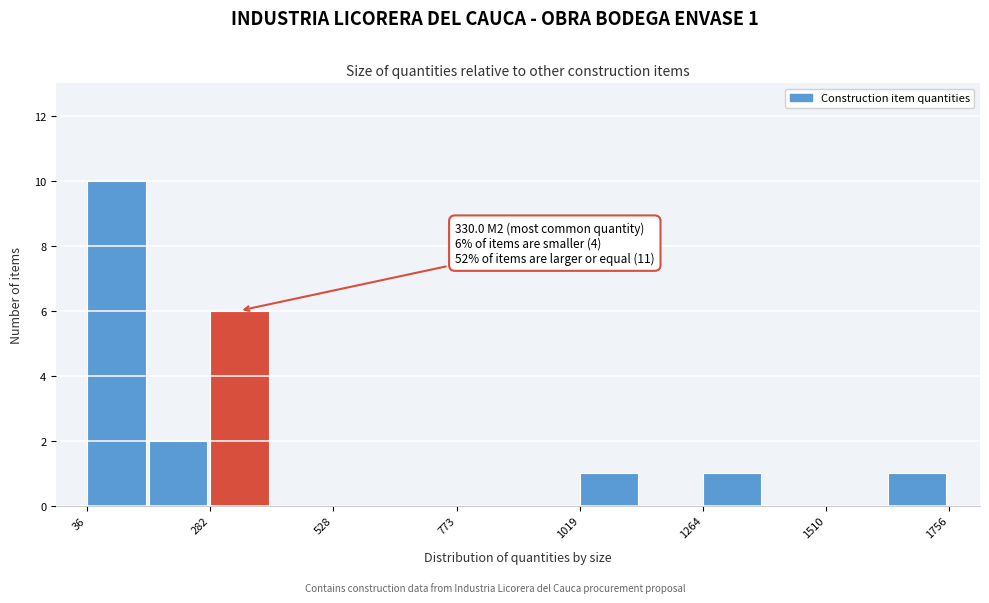

Around what value on the x-axis is the tallest bar? Give the approximate position of its centre, as read against the axis.

100